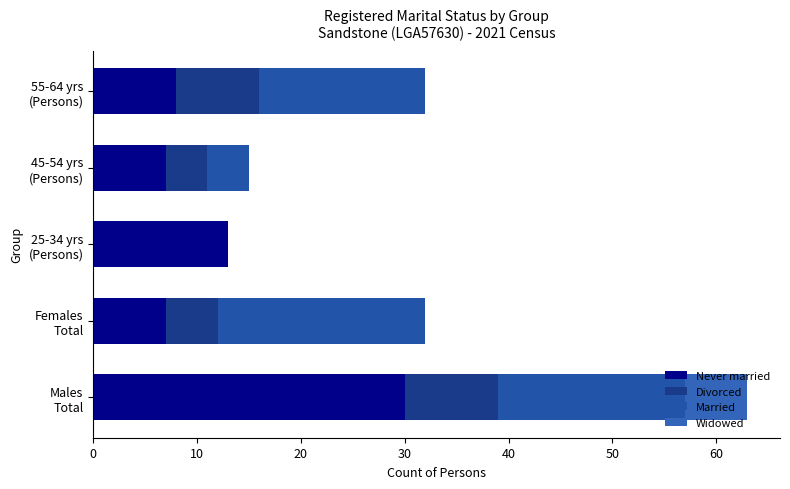

What is the average value of the Widowed series?

1